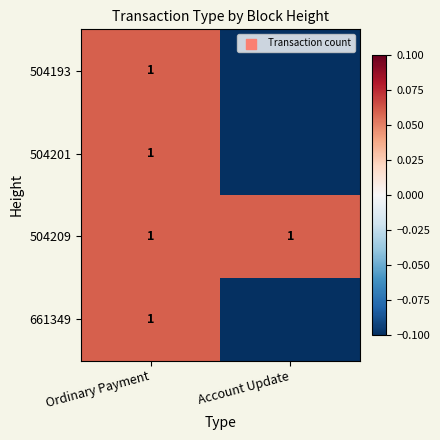

What is the average value of the 504209 series?

1.0